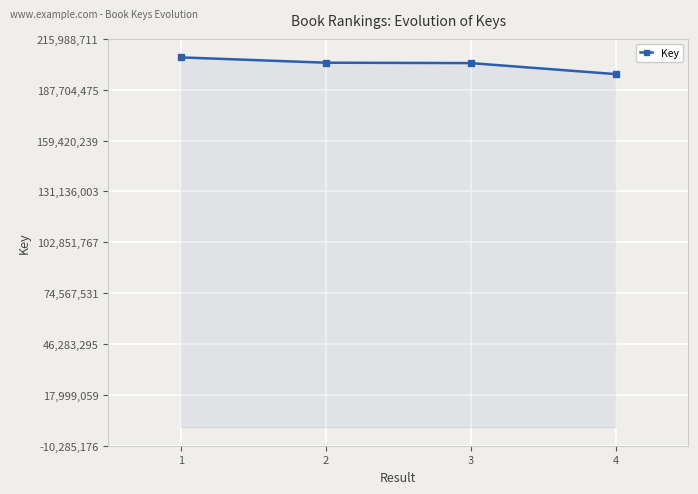

What is the sum of all values?

807393931